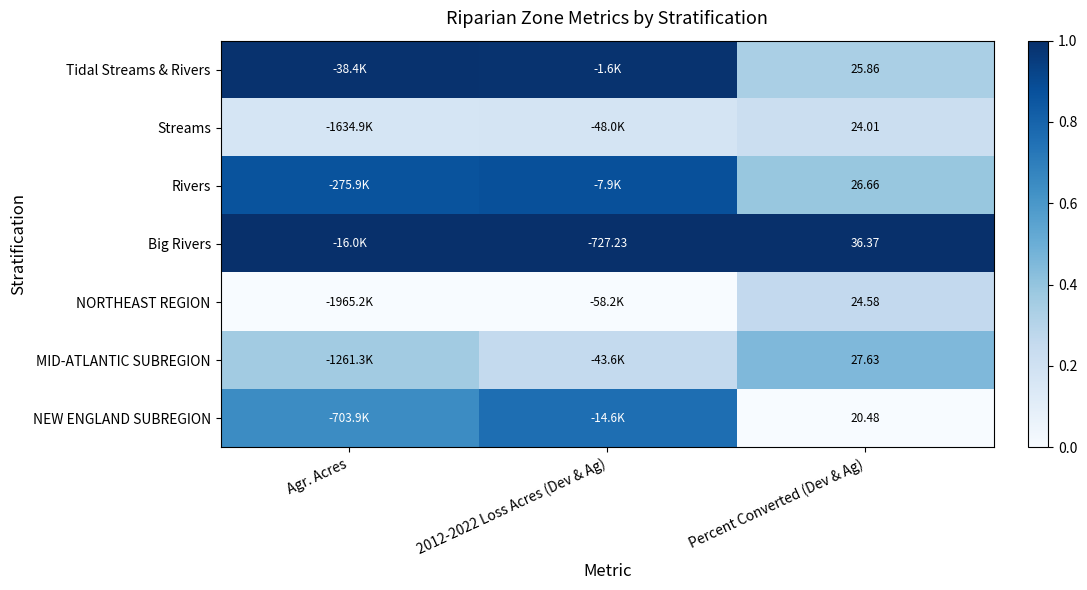

At Percent Converted (Dev & Ag), list the series in order from largest to smallest.

Big Rivers, MID-ATLANTIC SUBREGION, Rivers, Tidal Streams & Rivers, NORTHEAST REGION, Streams, NEW ENGLAND SUBREGION